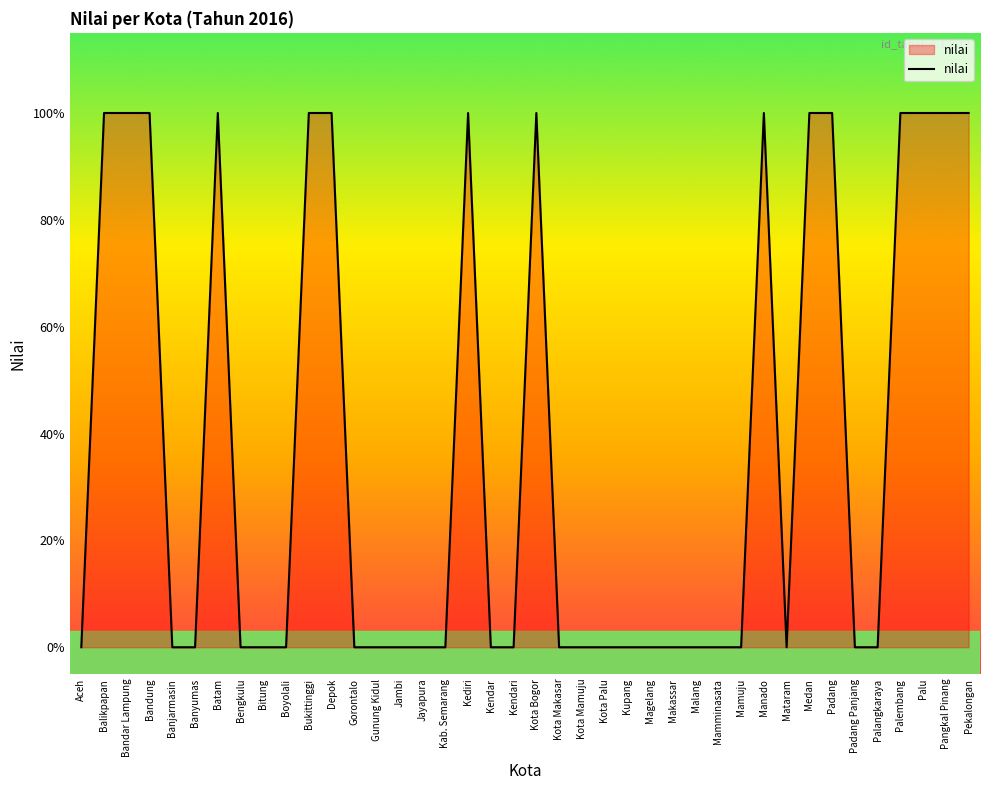

Does the chart display data point markers on the line(s)?

No